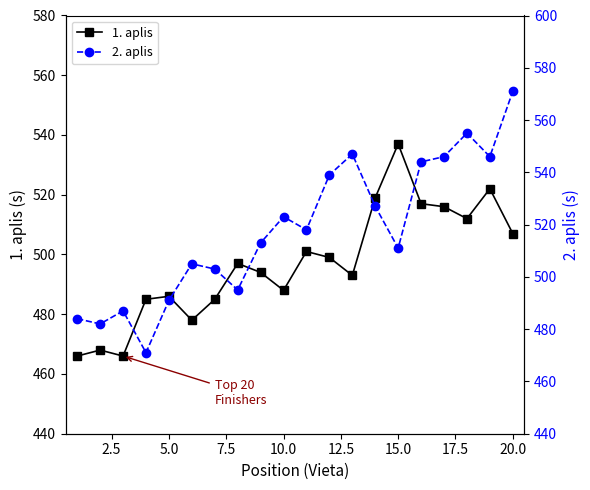

Which category has the highest value in the 1. aplis series?

15.0